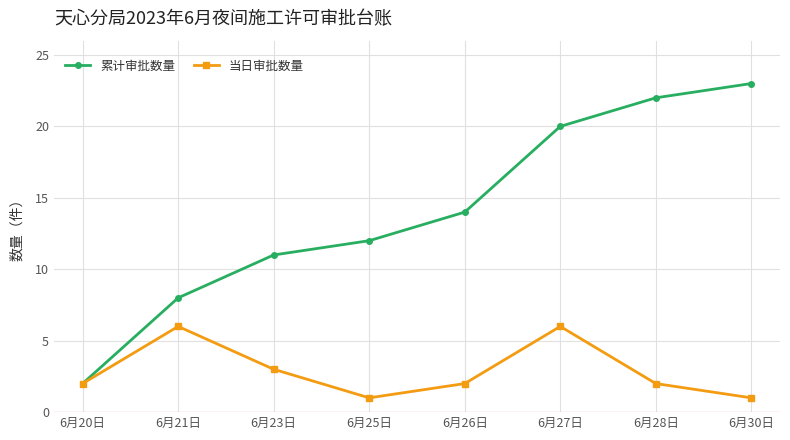

How many lines are shown in the chart?

2